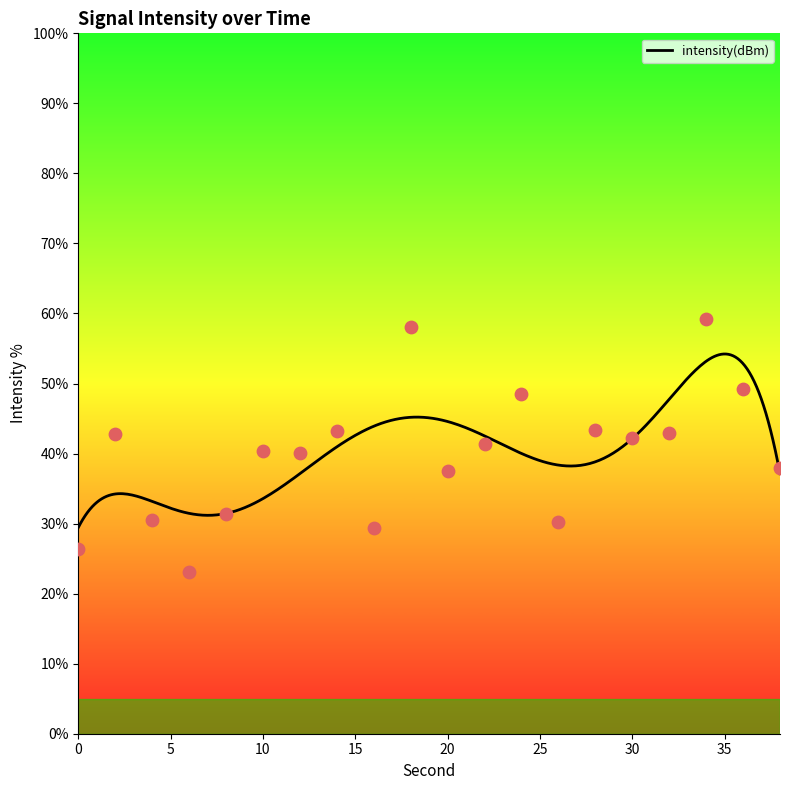

What is the change in value from 8 to 32?

+11.6